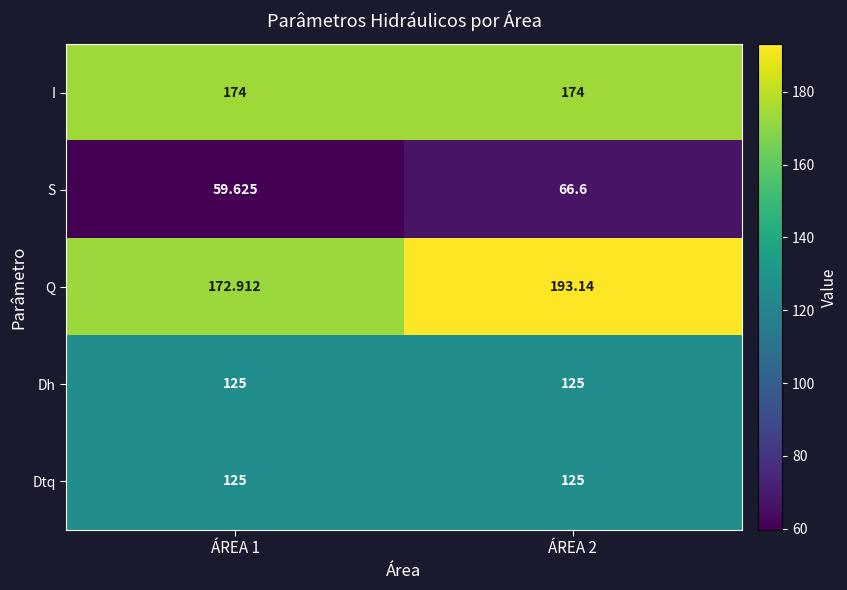

Between ÁREA 1 and ÁREA 2, which series saw the biggest shift?

Q